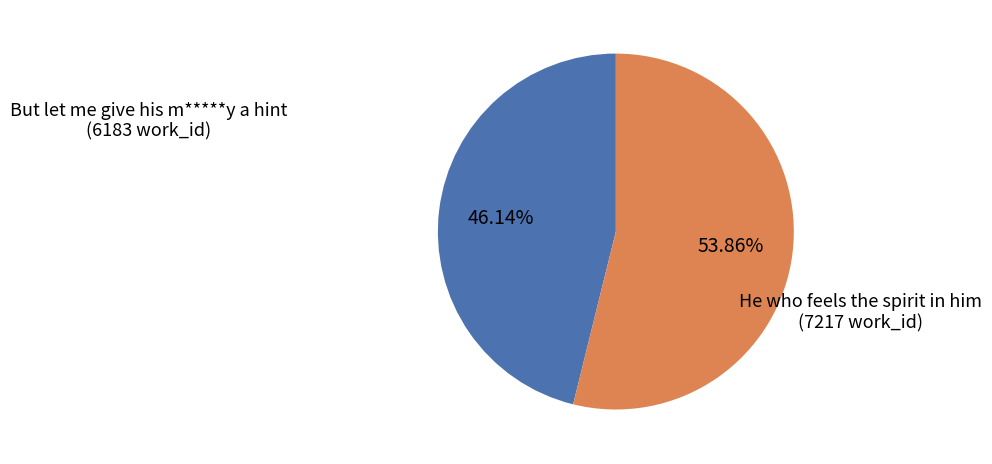

Does He who feels the spirit in him account for over 50% of the chart?

Yes